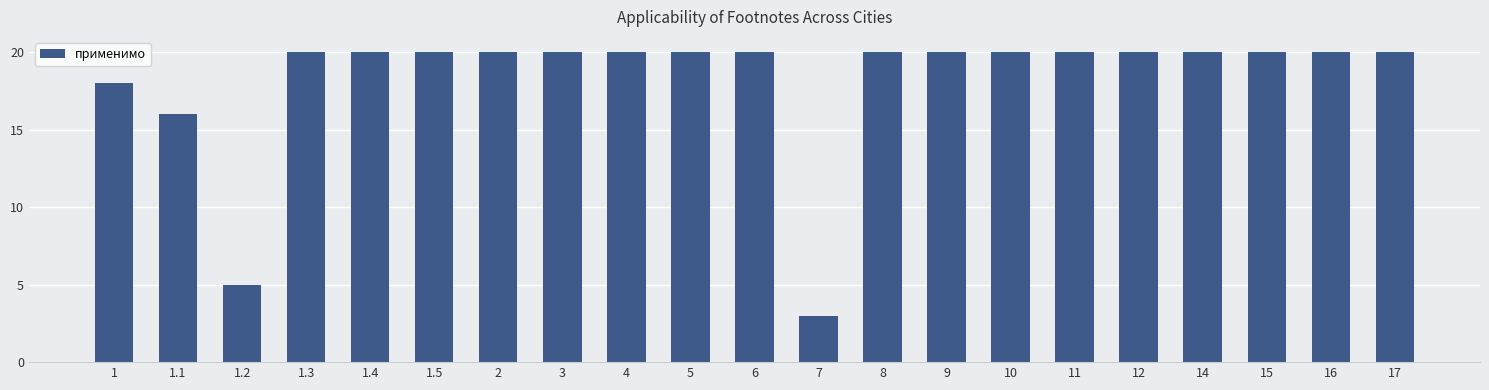

The chart shows a value of 20 at 8. True or false?

True